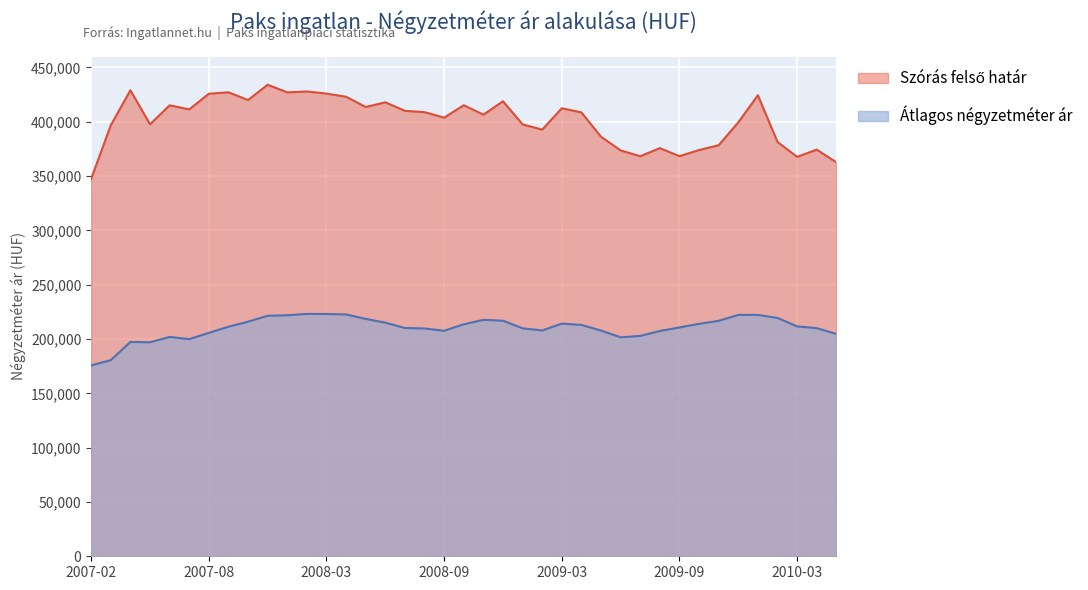

What is the label of the 36th point from the right?

2007-05